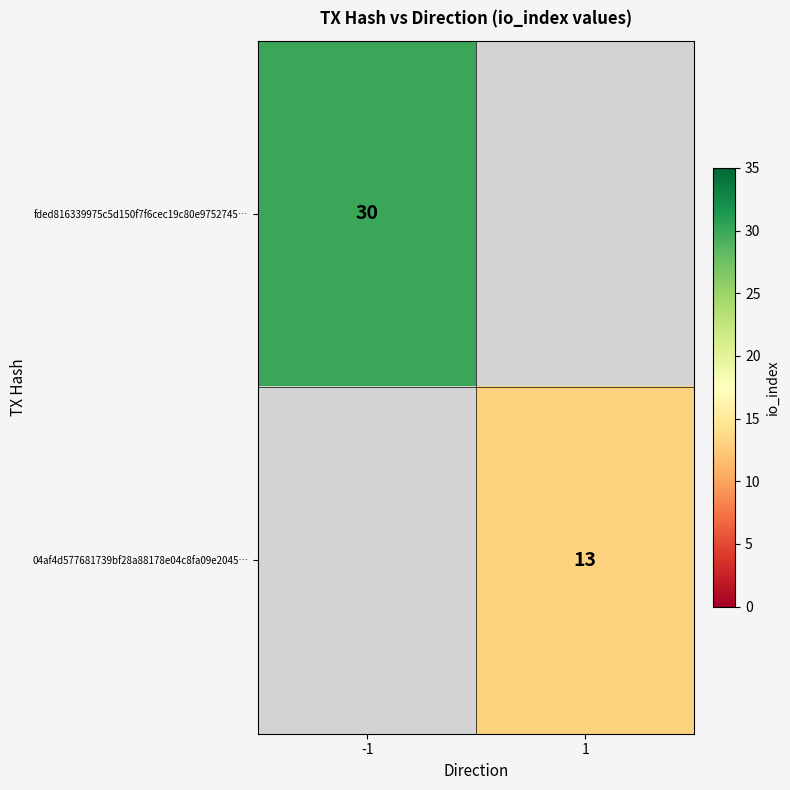

True or false: 04af4d577681739bf28a88178e04c8fa09e2045… has a value of 9 at 1.

False